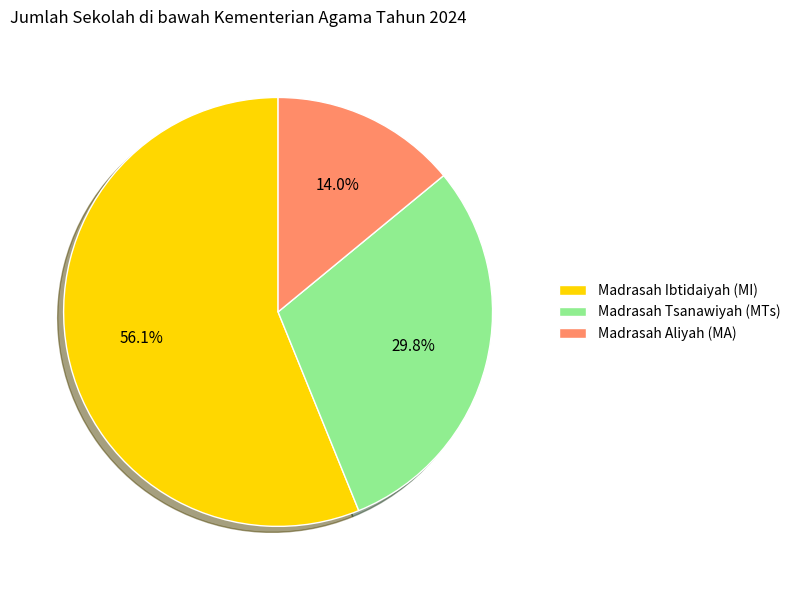

How many segments does this pie chart have?

3